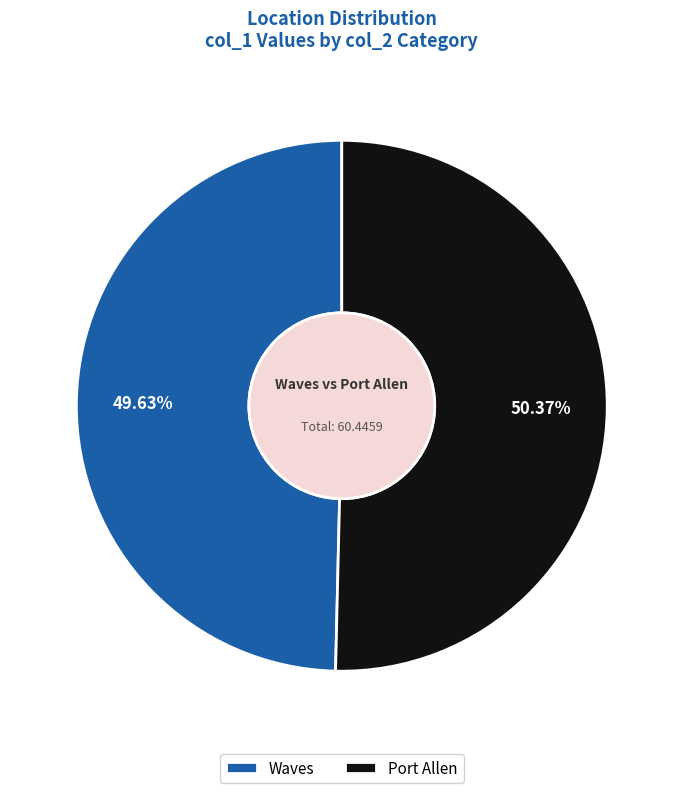

To the nearest percent, what is the difference between the largest and smallest slice percentages?

1%